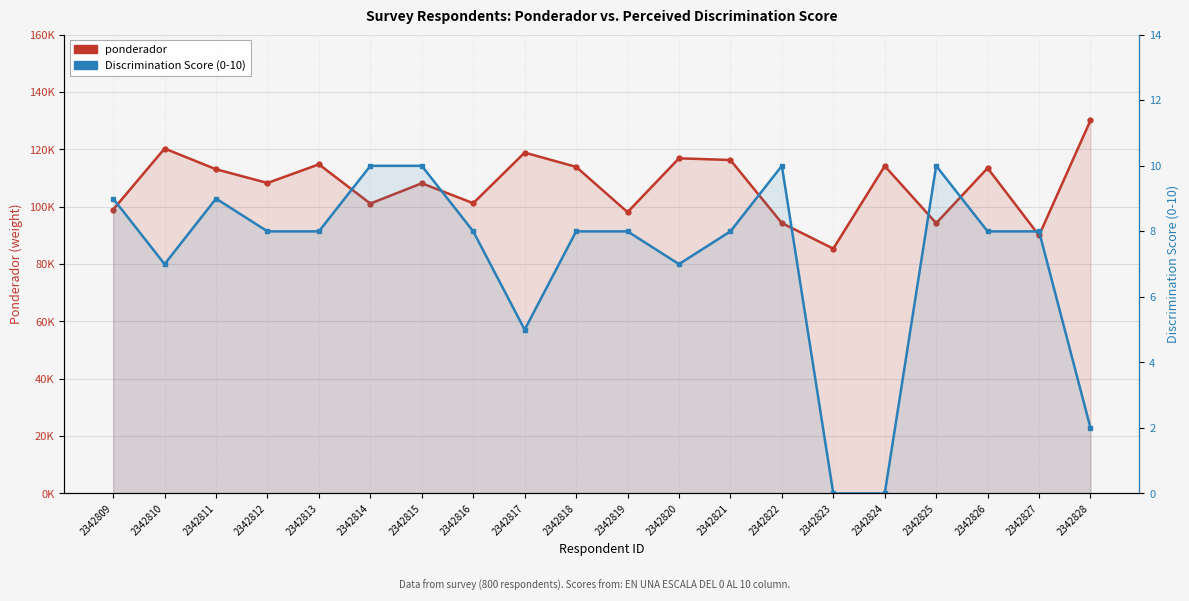

What is the value of the Discrimination Score (0-10) point at the 3rd from the left?

9.0